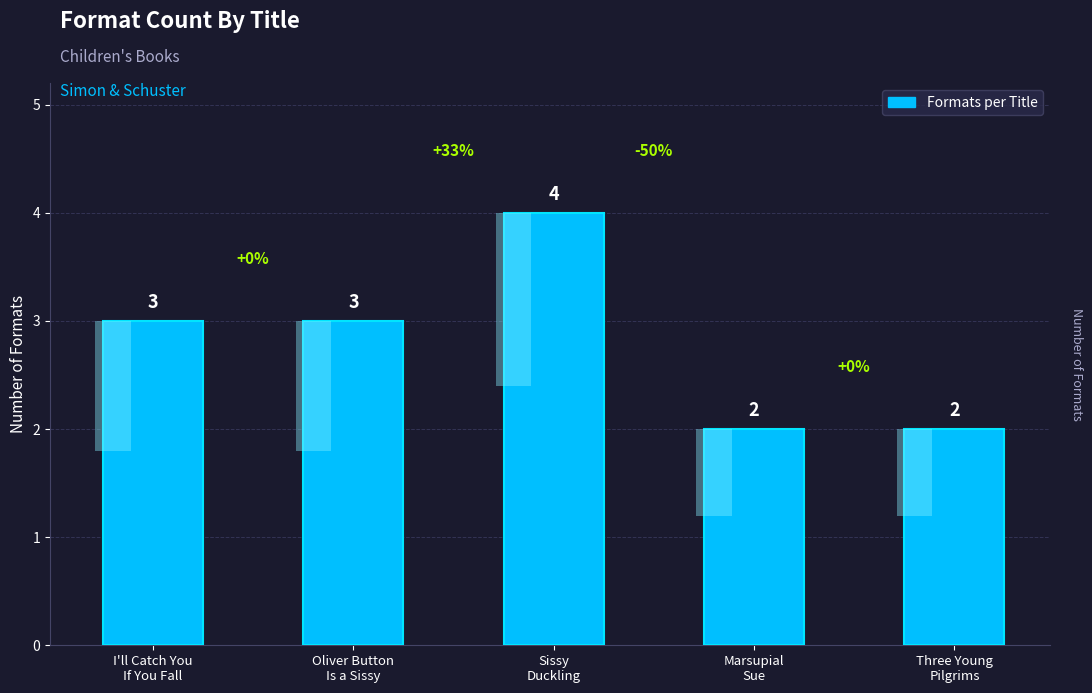

The chart shows a value of 5 at I'll Catch You
If You Fall. True or false?

False